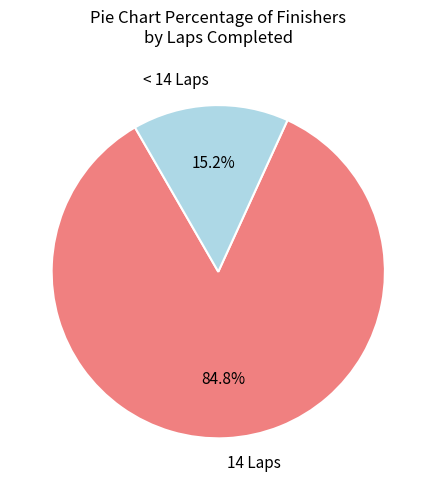

How many segments does this pie chart have?

2